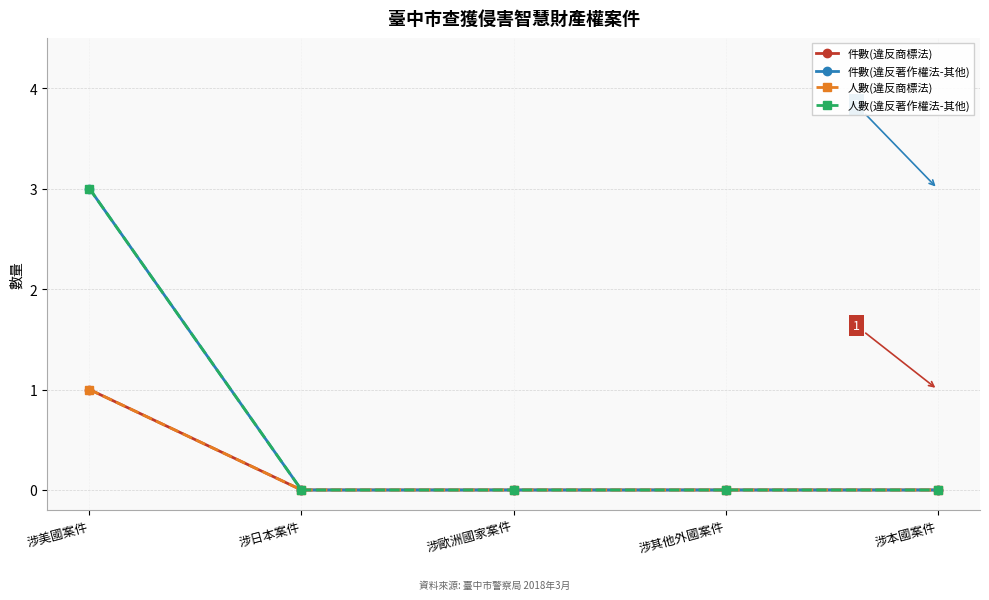

Does the chart have visible grid lines?

Yes